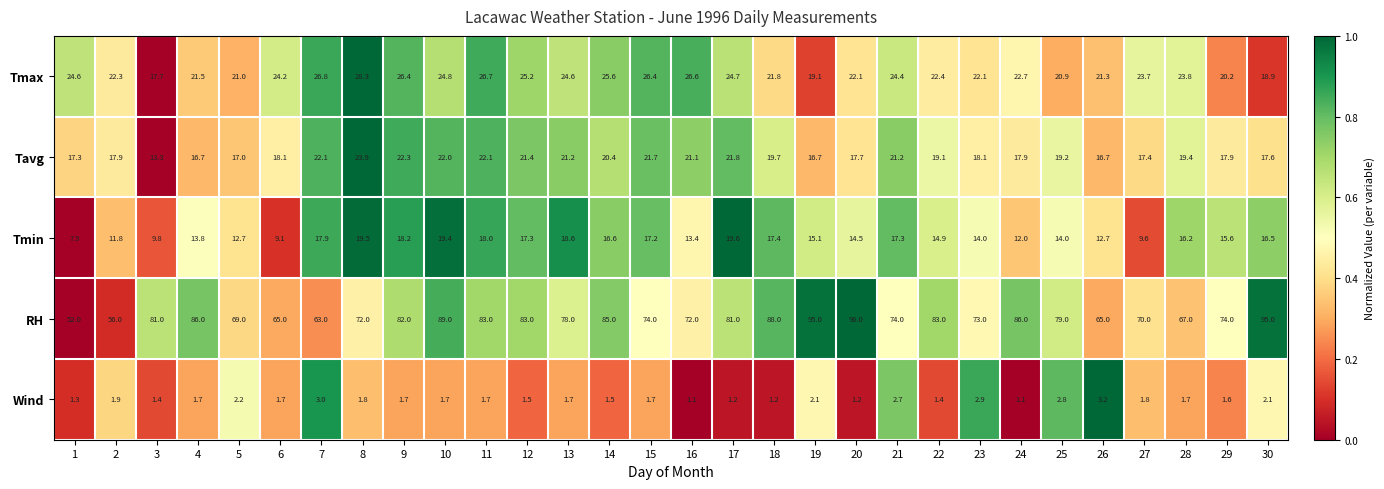

Is it true that Wind equals 5.8 at 26?

False